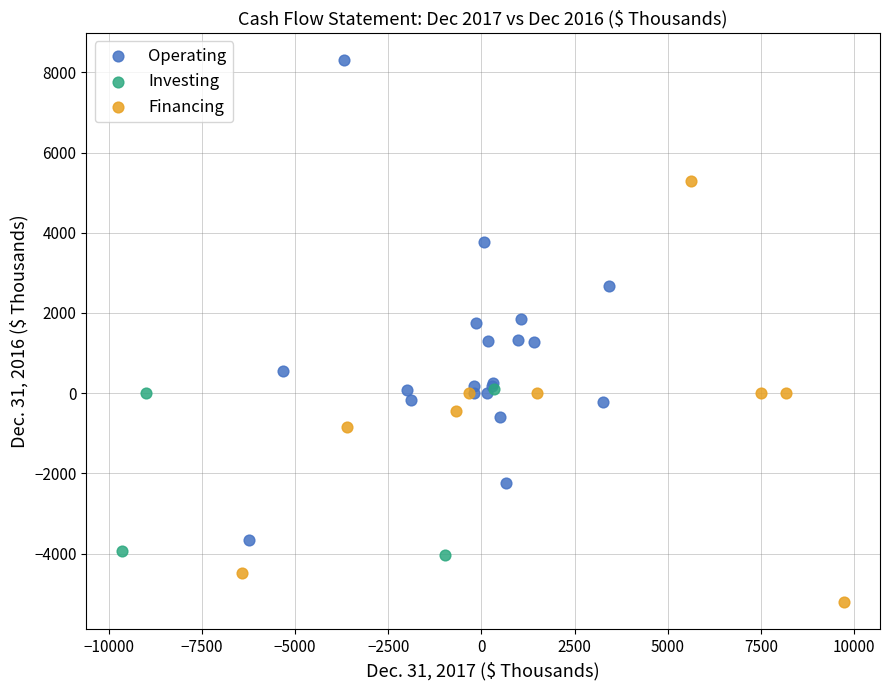

Which series reaches the minimum Y coordinate?

Financing